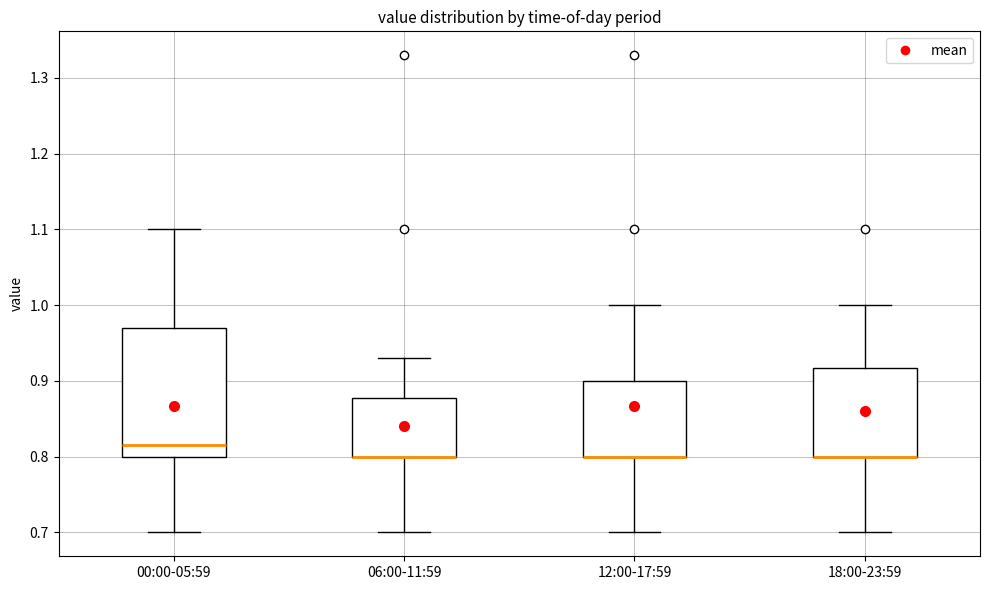

Reading left to right, transcribe this box plot: for each box, give where its median line is, the range the box spans, and where its two whiskers end, as read against the y-axis. The values are not printed on the chart, so give them approximately, as read against the axis.

00:00-05:59: median 0.82, box 0.80 to 0.97, whiskers 0.70 to 1.10
06:00-11:59: median 0.80 (drawn on the box's lower edge), box 0.80 to 0.88, whiskers 0.70 to 0.93
12:00-17:59: median 0.80 (drawn on the box's lower edge), box 0.80 to 0.90, whiskers 0.70 to 1.00
18:00-23:59: median 0.80 (drawn on the box's lower edge), box 0.80 to 0.92, whiskers 0.70 to 1.00